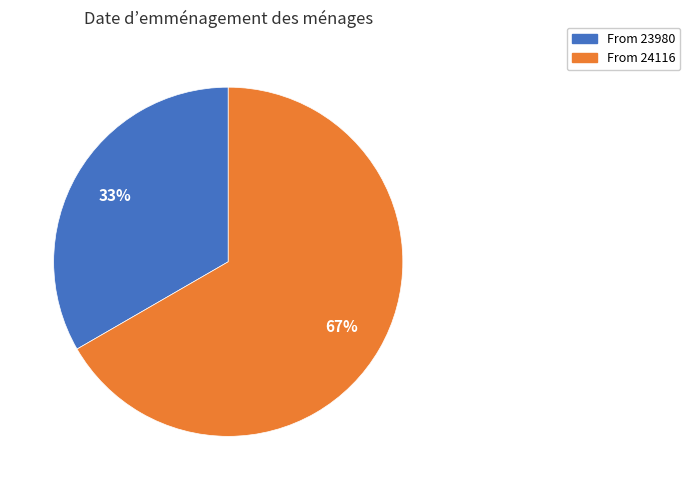

Is there a majority slice in this chart?

Yes